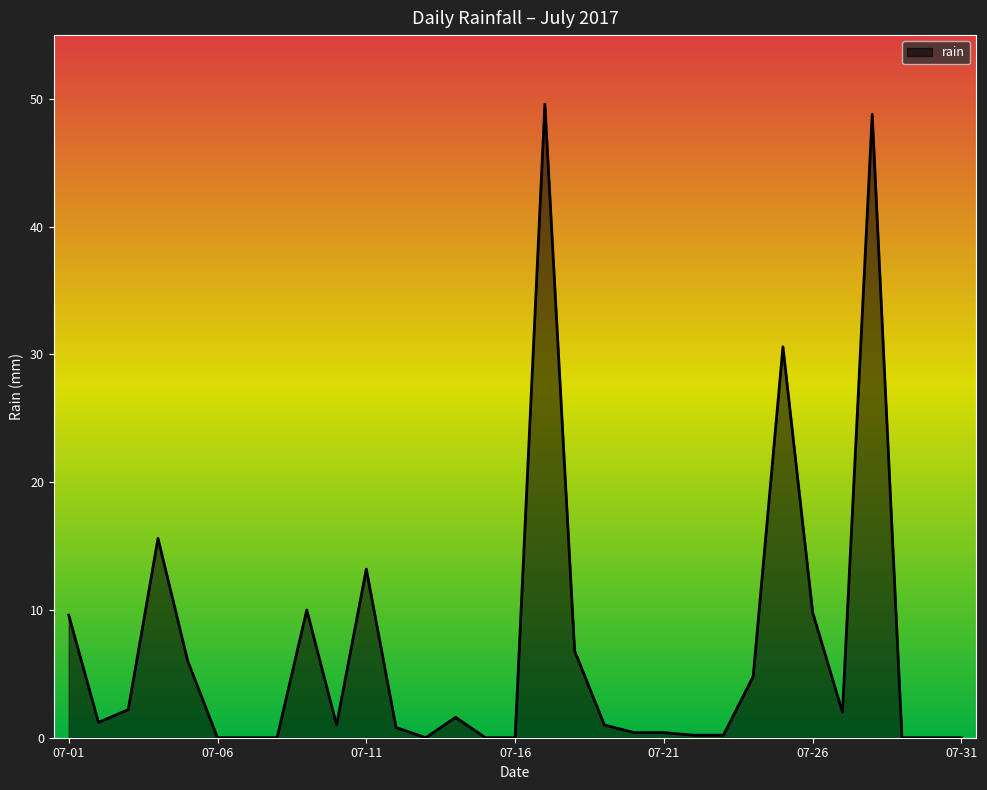

What is the difference between the maximum and minimum values?

49.6